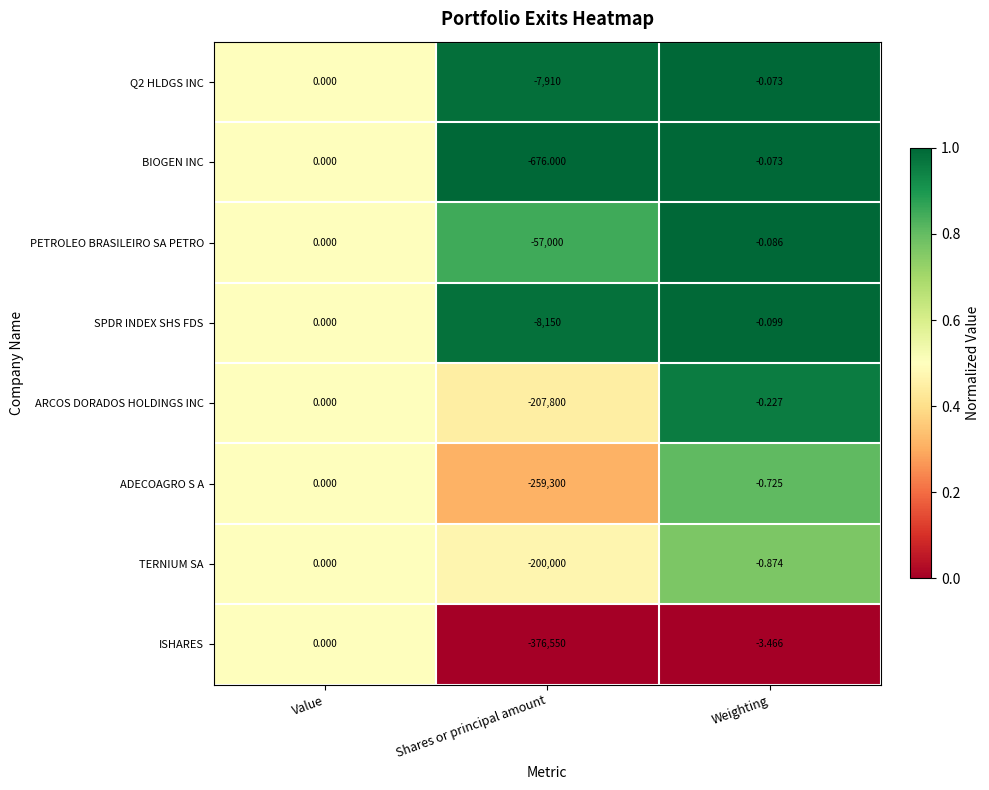

Which series has the widest spread of values?

ISHARES